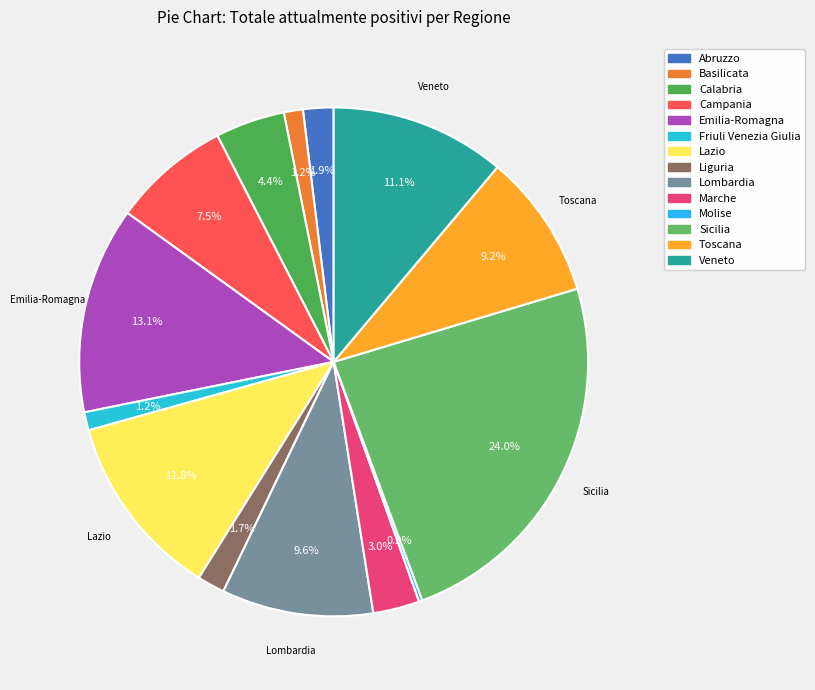

Do Emilia-Romagna and Abruzzo together represent more than half of the pie?

No